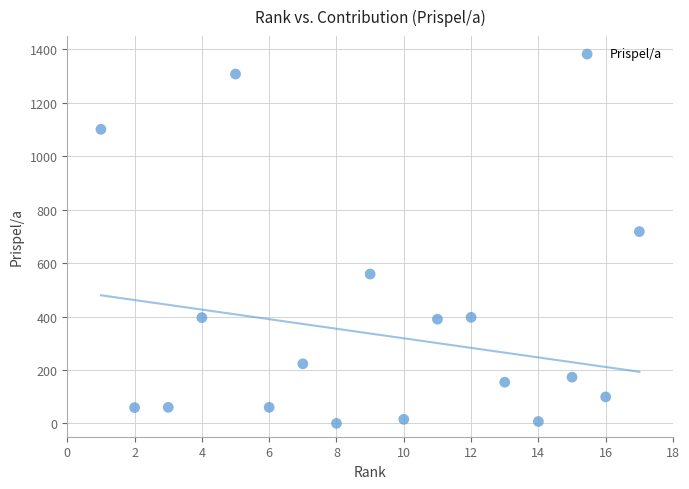

What Y value in the scatter plot is closest to 654?

718